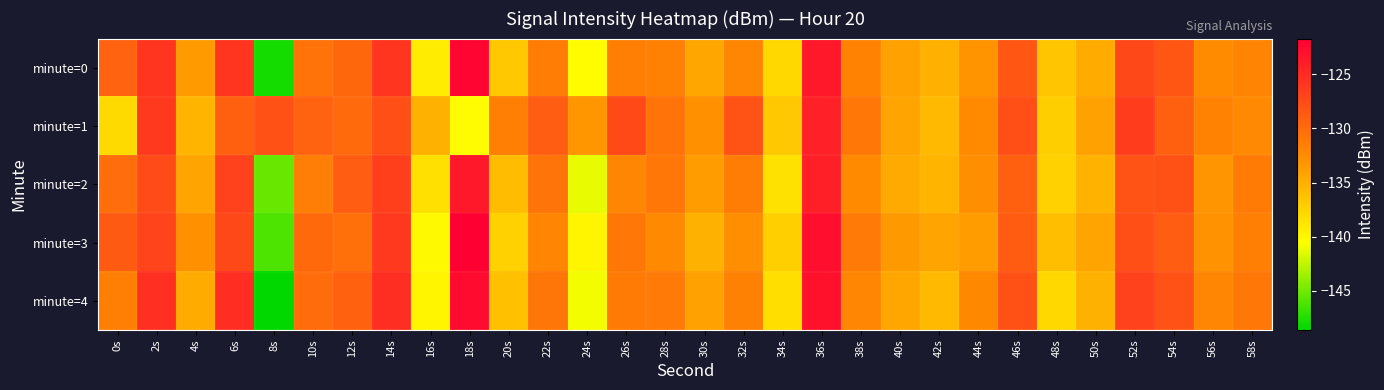

Reading left to right, what are all the values shown in this chart?

minute=0: 0s=-129.3	2s=-125.8	4s=-133.5	6s=-125.9	8s=-147.9	10s=-130.6	12s=-129.6	14s=-125.8	16s=-139.2	18s=-122.1	20s=-136.7	22s=-131.3	24s=-140.4	26s=-131.6	28s=-131.6	30s=-134.3	32s=-132.0	34s=-137.9	36s=-123.6	38s=-131.7	40s=-133.9	42s=-135.0	44s=-133.0	46s=-128.3	48s=-136.5	50s=-134.6	52s=-127.3	54s=-128.4	56s=-132.4	58s=-131.8
minute=1: 0s=-138.0	2s=-126.1	4s=-135.3	6s=-129.1	8s=-128.0	10s=-129.3	12s=-130.0	14s=-127.8	16s=-135.1	18s=-140.3	20s=-131.5	22s=-128.9	24s=-133.2	26s=-127.4	28s=-130.6	30s=-132.8	32s=-128.1	34s=-136.7	36s=-124.3	38s=-130.9	40s=-134.2	42s=-135.6	44s=-132.4	46s=-127.8	48s=-137.1	50s=-133.9	52s=-126.5	54s=-129.1	56s=-131.7	58s=-132.3
minute=2: 0s=-130.2	2s=-127.5	4s=-134.1	6s=-126.8	8s=-145.3	10s=-131.4	12s=-128.9	14s=-126.6	16s=-138.4	18s=-123.5	20s=-135.8	22s=-130.7	24s=-141.2	26s=-132.1	28s=-130.9	30s=-133.6	32s=-131.3	34s=-138.5	36s=-124.2	38s=-132.4	40s=-134.6	42s=-135.3	44s=-132.7	46s=-129.1	48s=-137.3	50s=-135.2	52s=-128.1	54s=-127.9	56s=-133.1	58s=-131.2
minute=3: 0s=-128.7	2s=-126.9	4s=-132.8	6s=-127.3	8s=-146.1	10s=-129.8	12s=-130.4	14s=-126.2	16s=-140.1	18s=-121.7	20s=-137.3	22s=-131.9	24s=-139.8	26s=-130.9	28s=-132.3	30s=-135.1	32s=-132.7	34s=-137.2	36s=-122.9	38s=-131.1	40s=-133.4	42s=-134.1	44s=-133.6	46s=-128.8	48s=-136.0	50s=-134.1	52s=-127.7	54s=-128.9	56s=-132.9	58s=-131.5
minute=4: 0s=-131.5	2s=-125.4	4s=-134.7	6s=-125.2	8s=-148.6	10s=-130.1	12s=-129.2	14s=-125.3	16s=-139.8	18s=-122.6	20s=-136.1	22s=-130.8	24s=-140.9	26s=-131.2	28s=-131.1	30s=-133.9	32s=-131.6	34s=-138.3	36s=-123.1	38s=-132.0	40s=-134.4	42s=-135.7	44s=-132.2	46s=-128.0	48s=-137.8	50s=-135.1	52s=-126.8	54s=-128.1	56s=-132.1	58s=-130.9